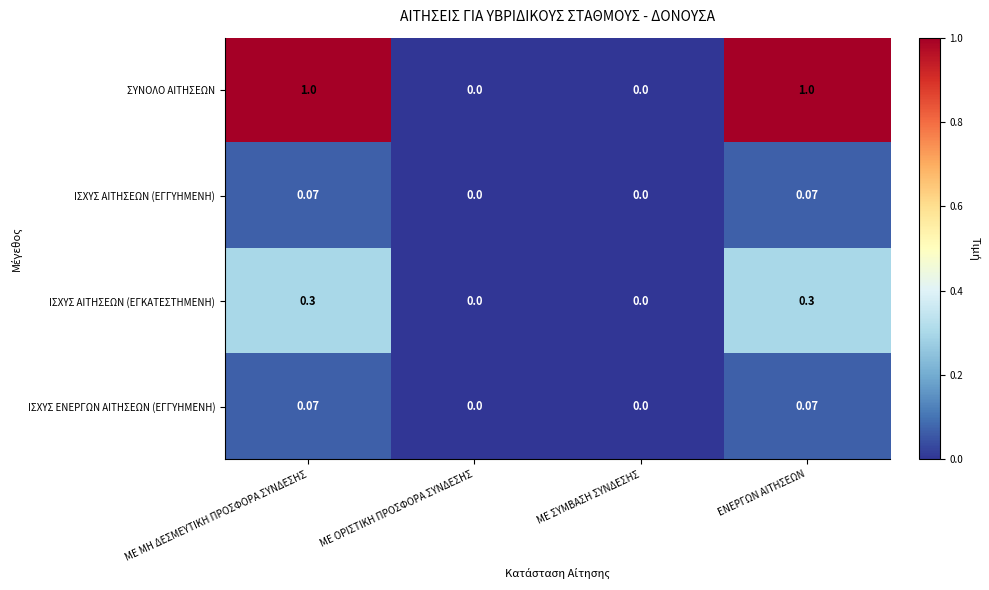

Which series changed the most between ΜΕ ΜΗ ΔΕΣΜΕΥΤΙΚΗ ΠΡΟΣΦΟΡΑ ΣΥΝΔΕΣΗΣ and ΜΕ ΟΡΙΣΤΙΚΗ ΠΡΟΣΦΟΡΑ ΣΥΝΔΕΣΗΣ?

ΣΥΝΟΛΟ ΑΙΤΗΣΕΩΝ